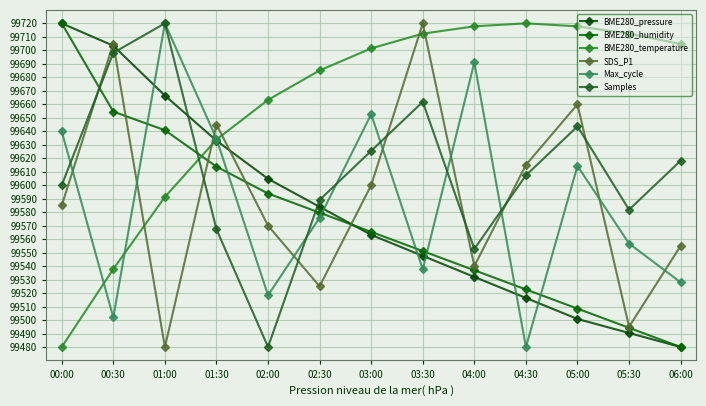

Count the number of categories in the chart.

13